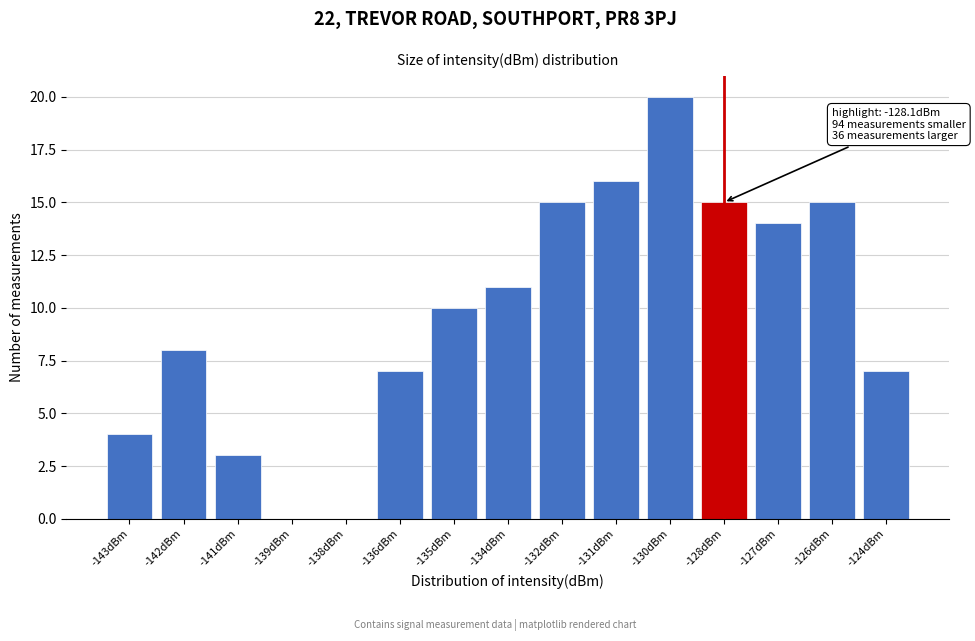

Reading left to right, extract all data points from this chart.

-143dBm=4	-142dBm=8	-141dBm=3	-139dBm=0	-138dBm=0	-136dBm=7	-135dBm=10	-134dBm=11	-132dBm=15	-131dBm=16	-130dBm=20	-128dBm=15	-127dBm=14	-126dBm=15	-124dBm=7